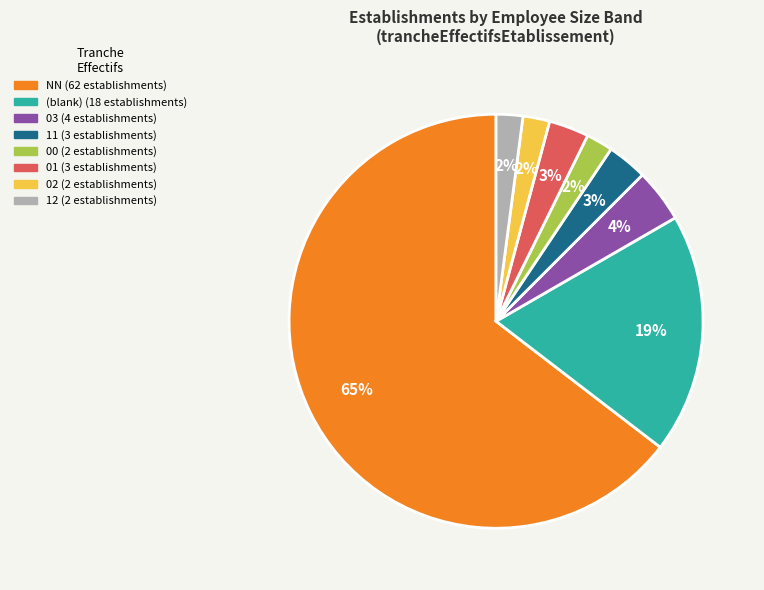

How many slices are in this pie chart?

8